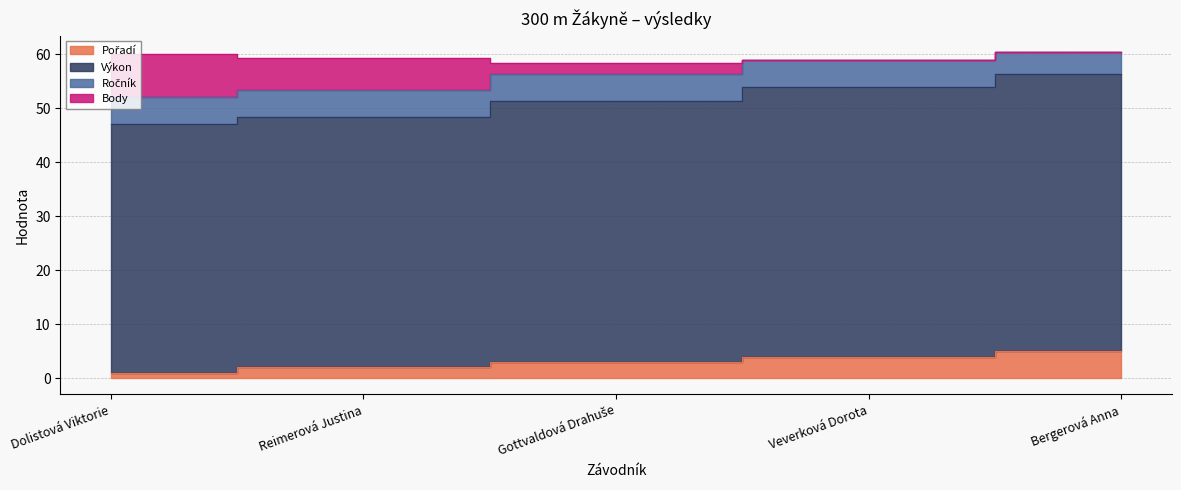

What is the label of the 4th point from the right?

Reimerová Justina